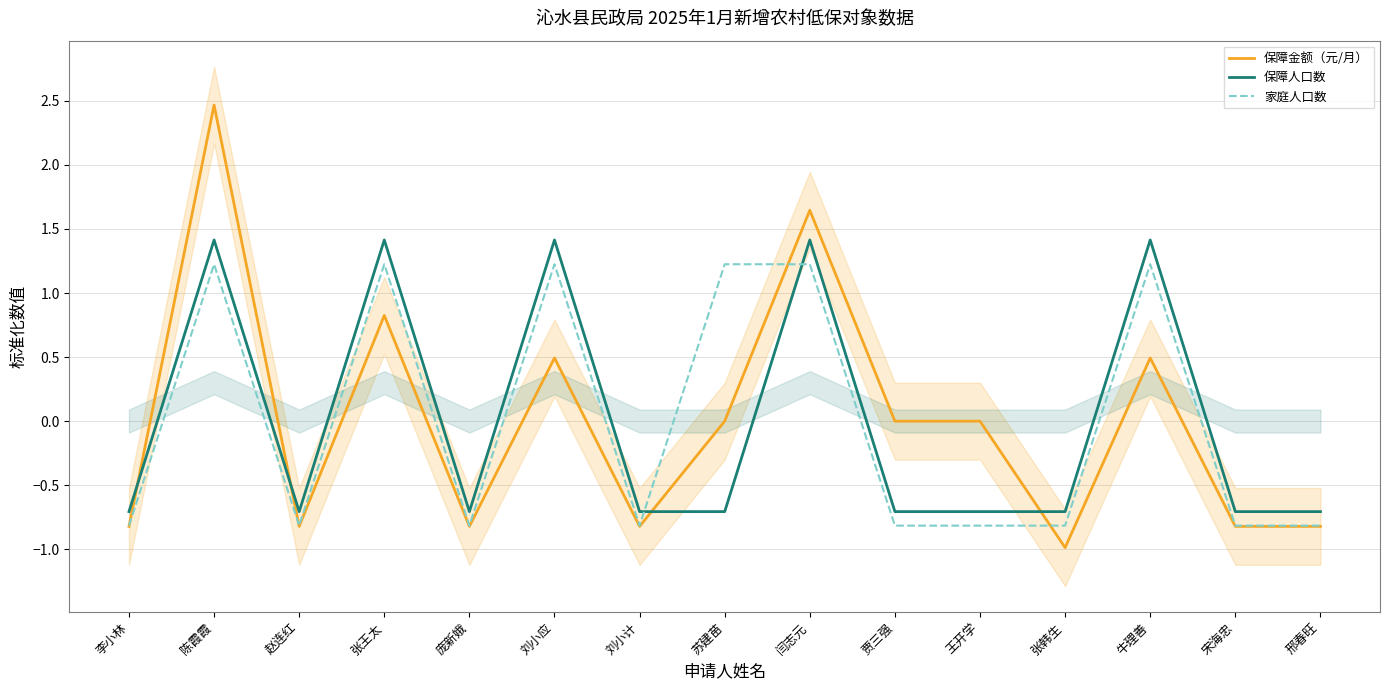

What are all the series names shown in the legend?

保障金额（元/月）, 保障人口数, 家庭人口数